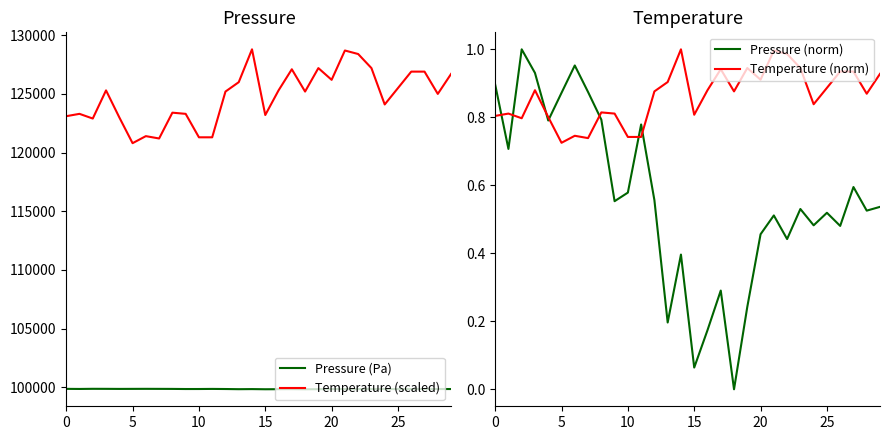

At which label is Temperature (scaled) closest to 124800?

28